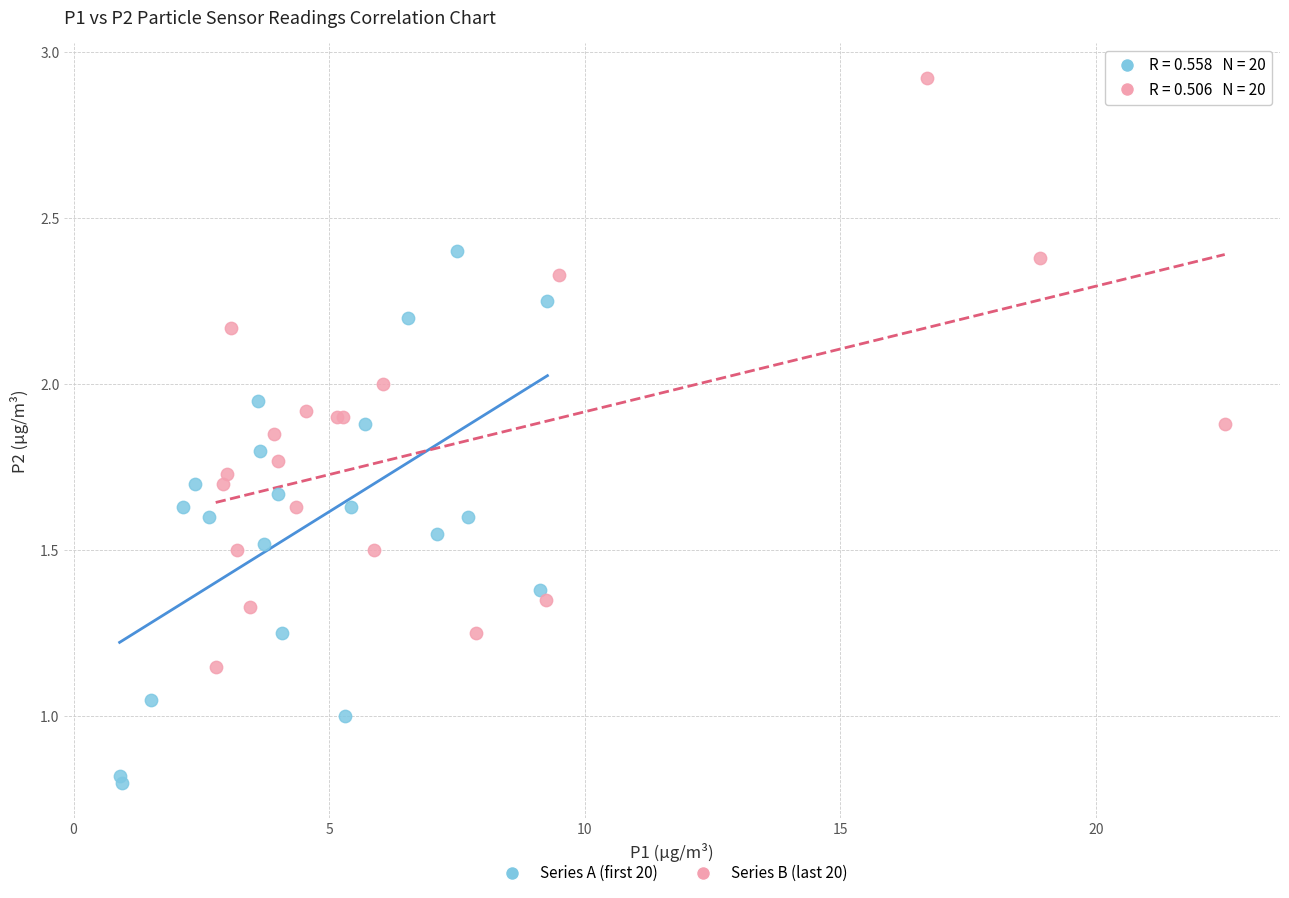

What are all the series names shown in the legend?

Series A (first 20), Series B (last 20)